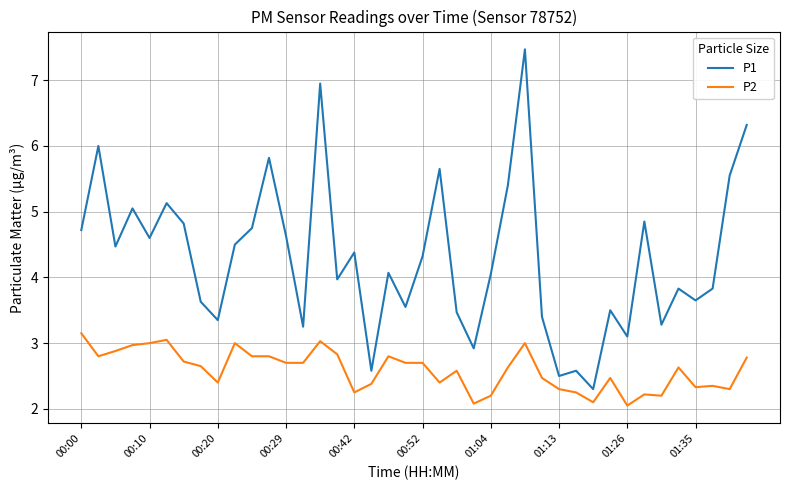

What is the difference between the maximum and minimum values in the P1 series?

5.2